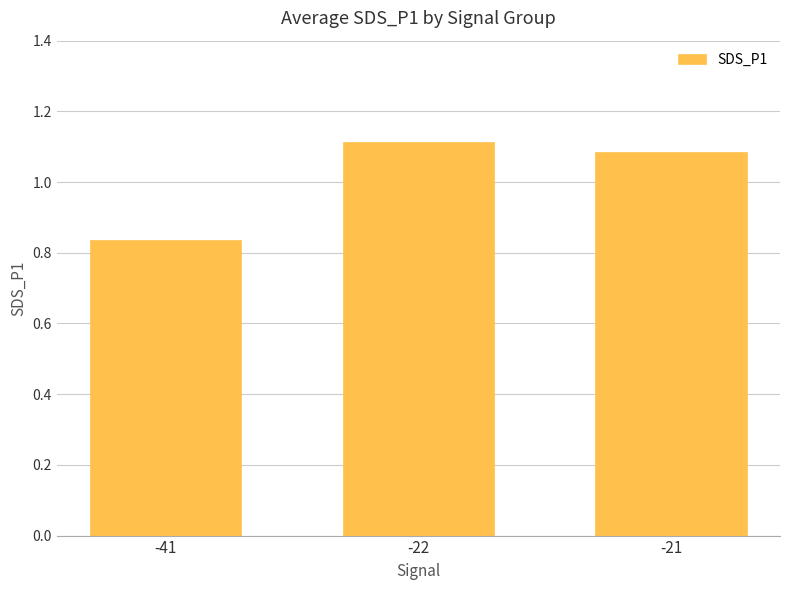

Which category has the lowest value across all series?

-41